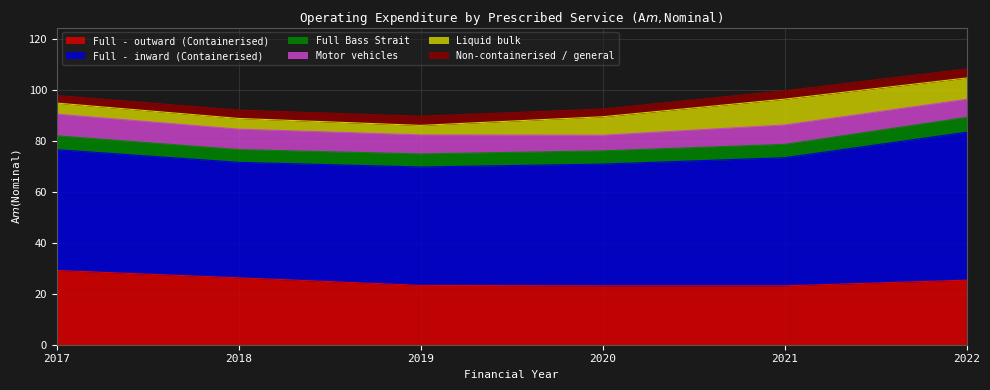

What is the value of the Liquid bulk point at the 4th from the left?

7.2